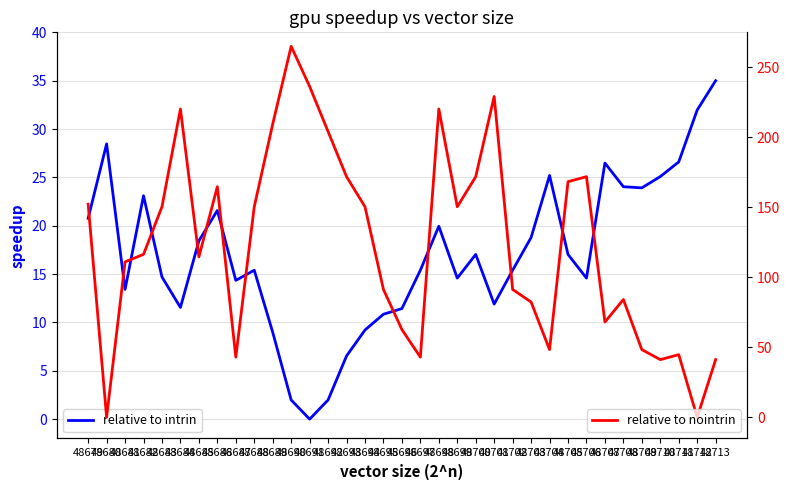

Count the number of categories in the chart.

35